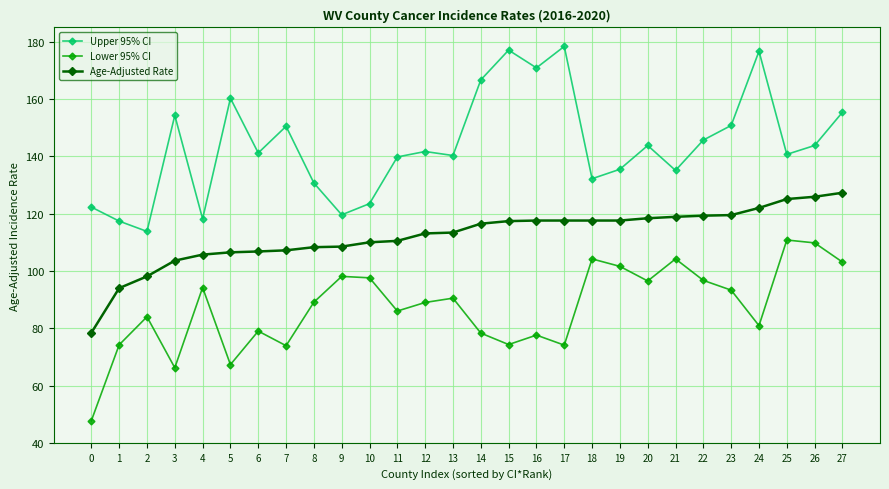

What is the spread (max minus min) of values at 7?

76.6